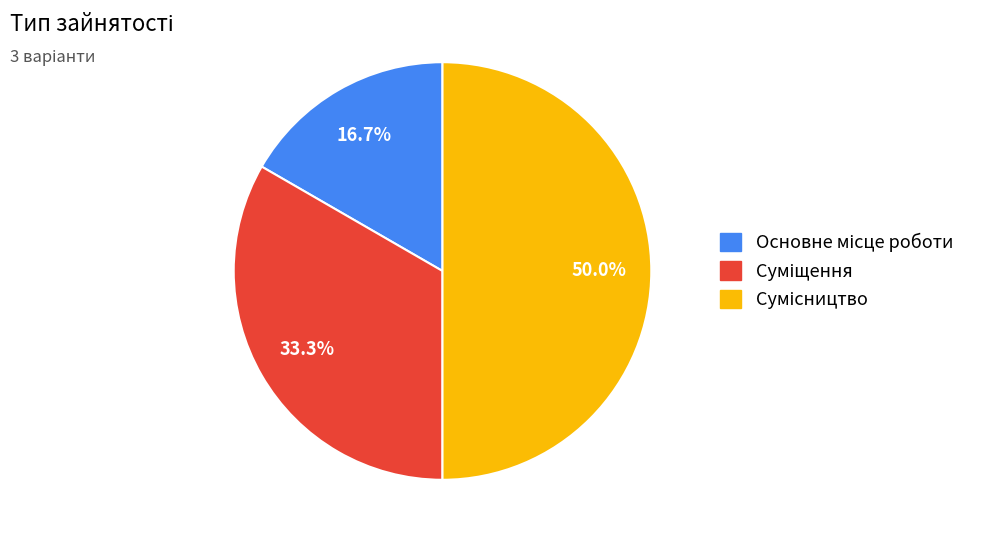

To the nearest percent, what percentage of the pie is Основне місце роботи?

17%